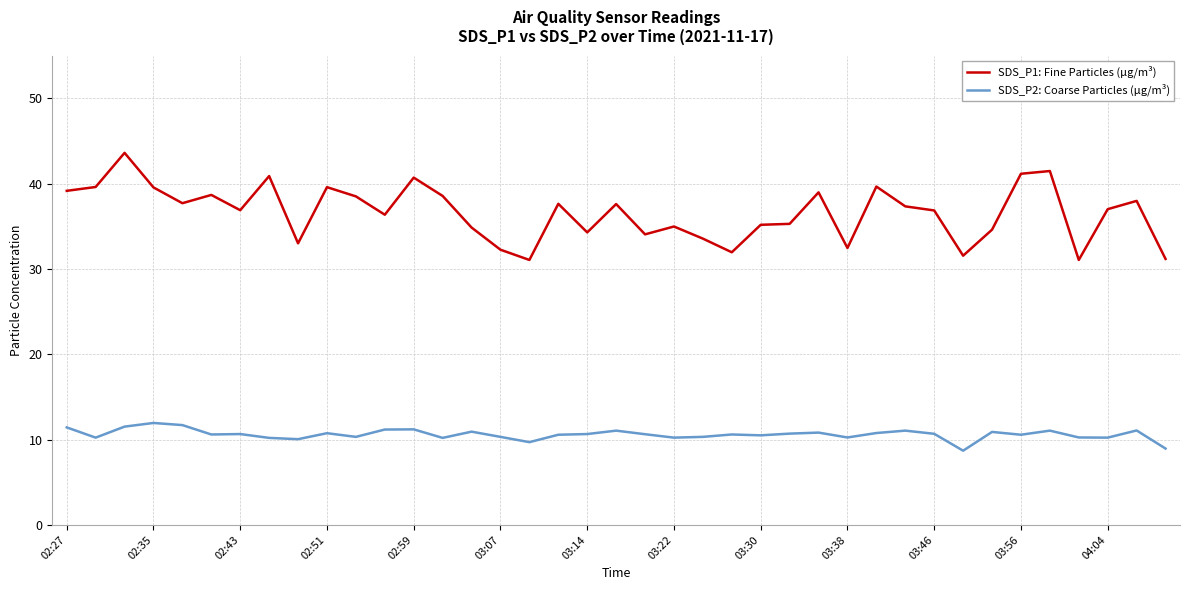

List the series in order of their peak value, lowest first.

SDS_P2: Coarse Particles (µg/m³), SDS_P1: Fine Particles (µg/m³)